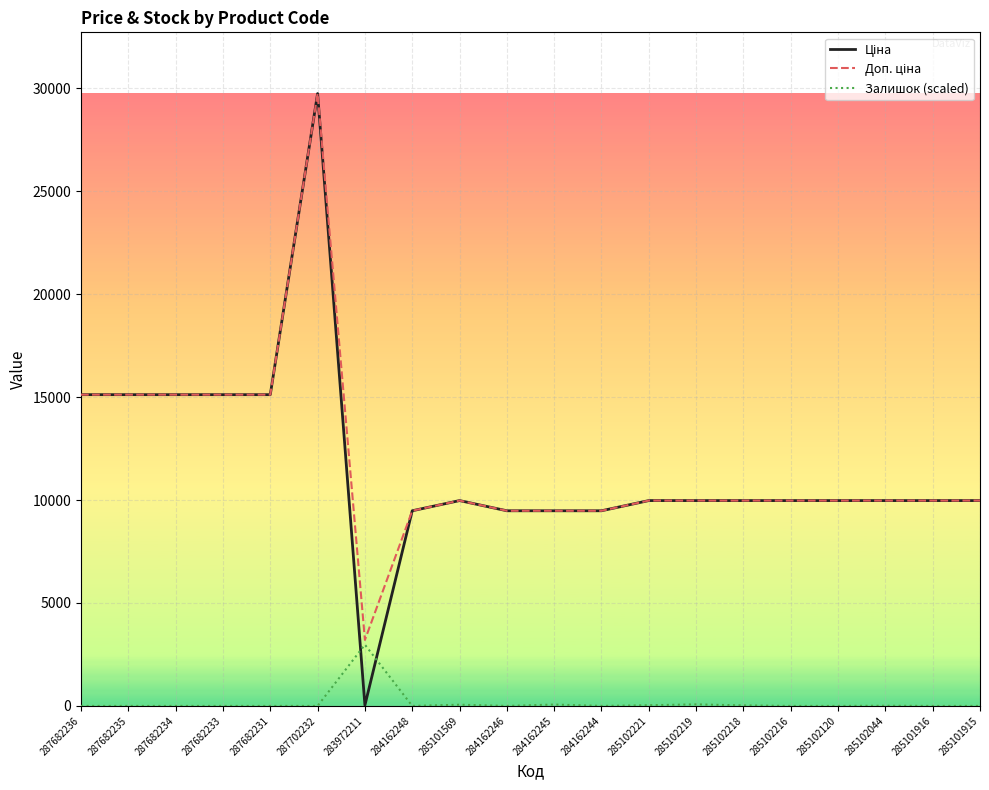

What is the maximum value for Залишок (scaled)?

2974.7